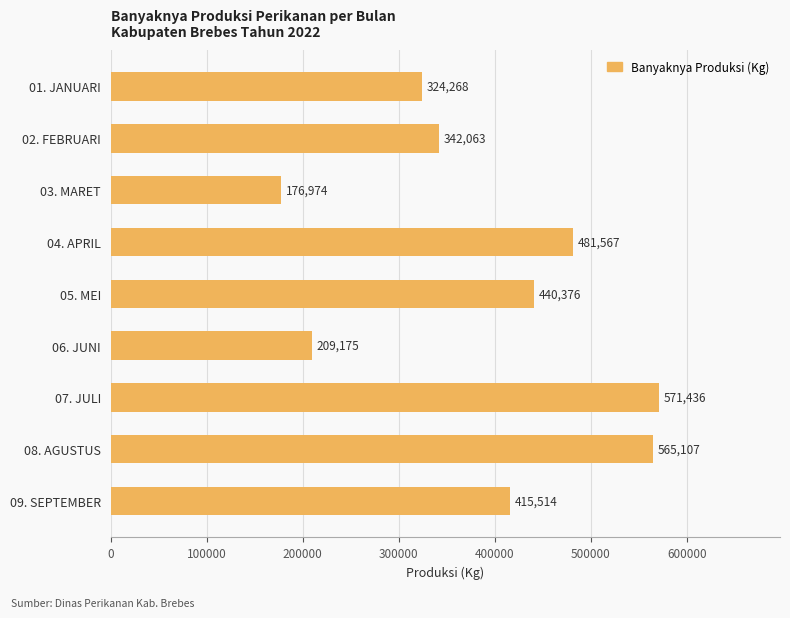

What is the difference between the maximum and minimum values?

394462